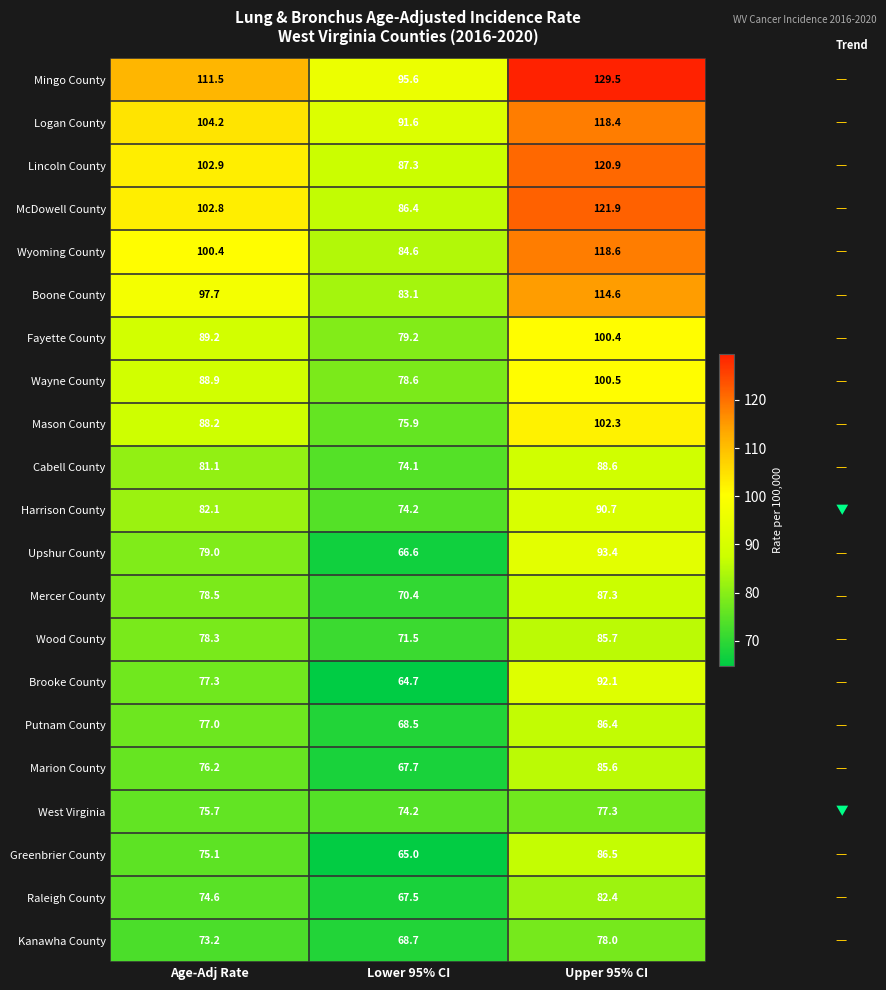

Which label corresponds to the smallest value in the chart?

Lower 95% CI